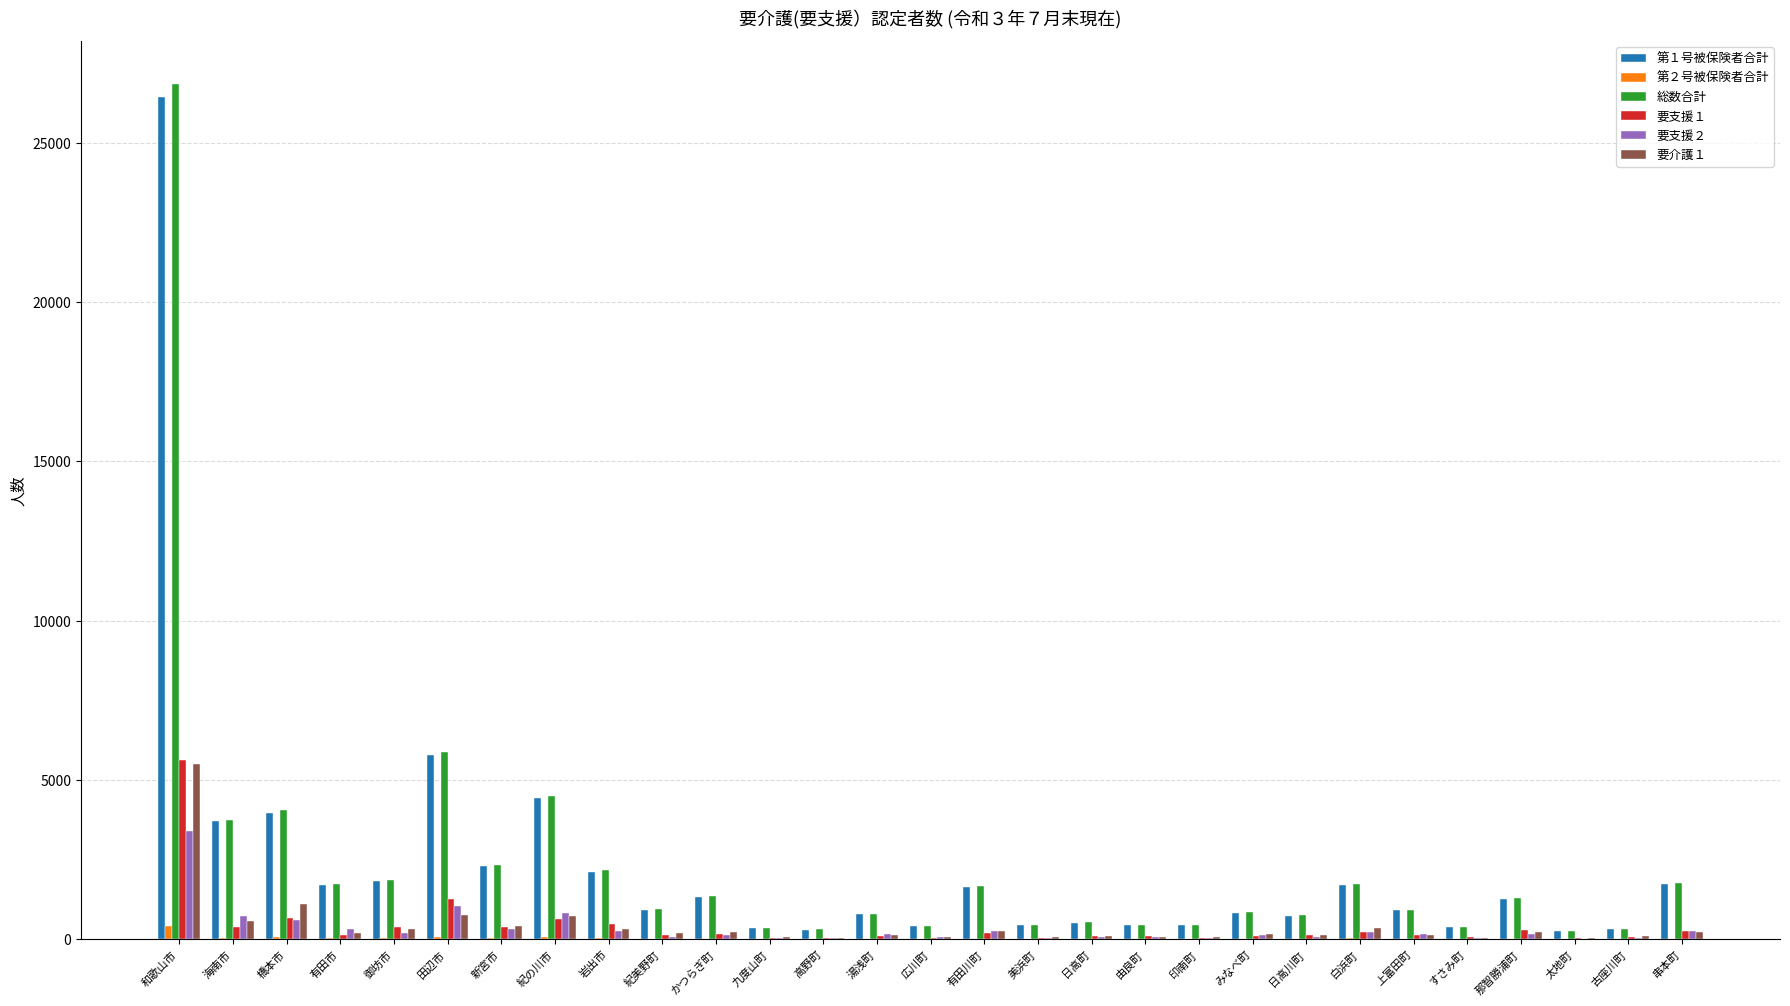

Is it true that 総数合計 equals 26849 at 和歌山市?

True